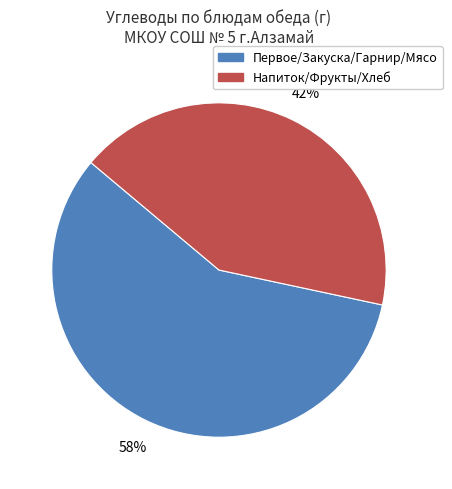

Count the number of slices in the pie.

2